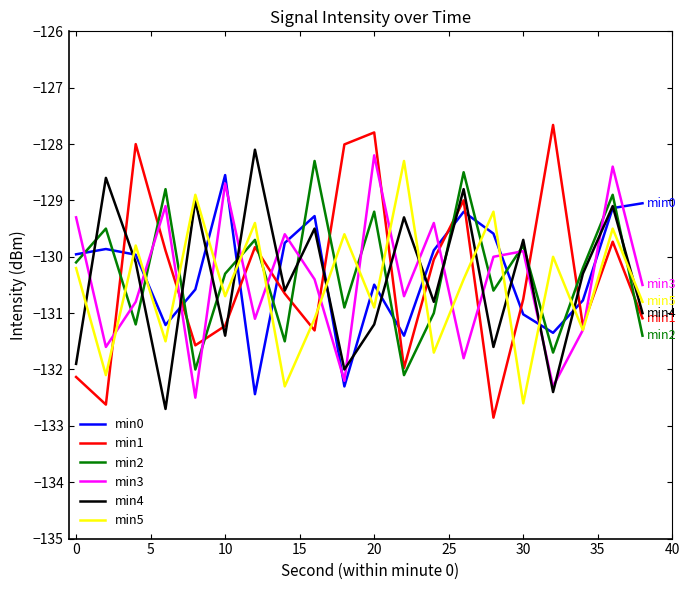

Which series has the widest spread of values?

min1